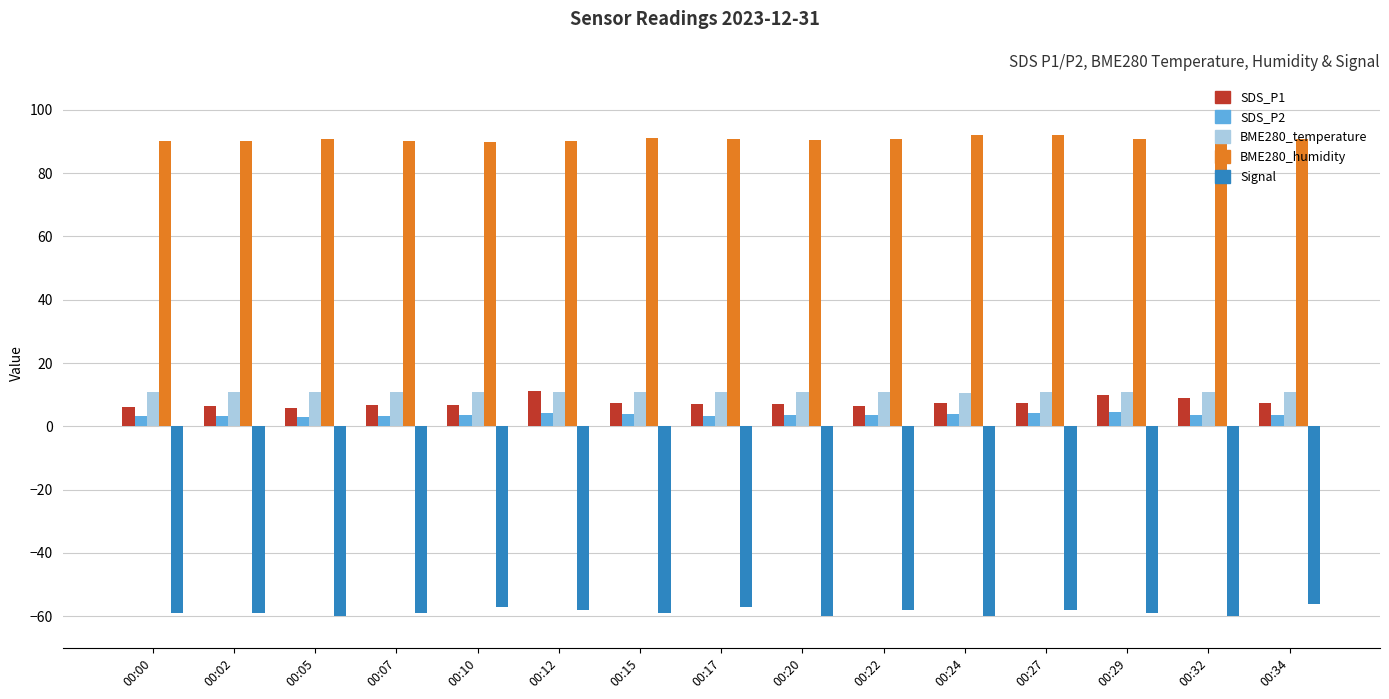

What is the minimum value shown in the chart?

-60.0